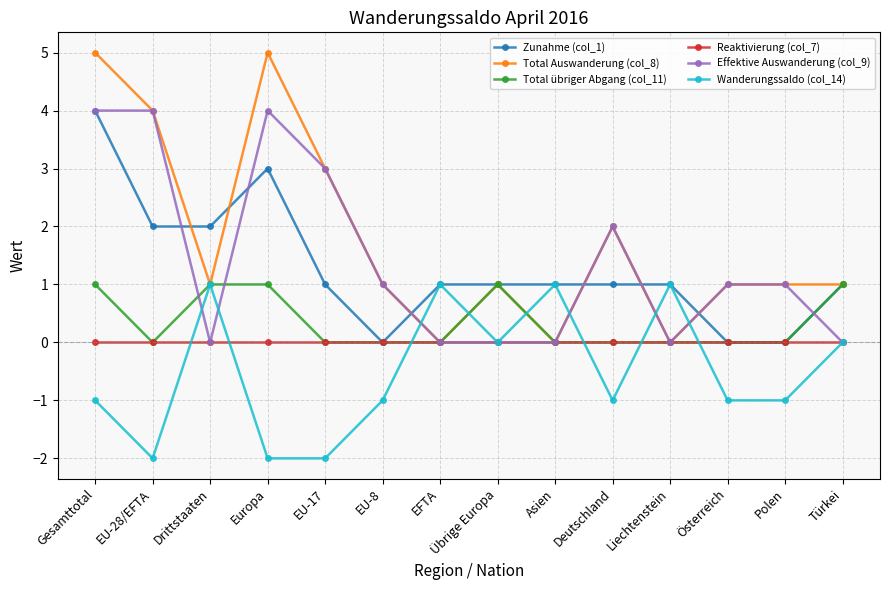

The value of Wanderungssaldo (col_14) at EFTA is 1. True or false?

True